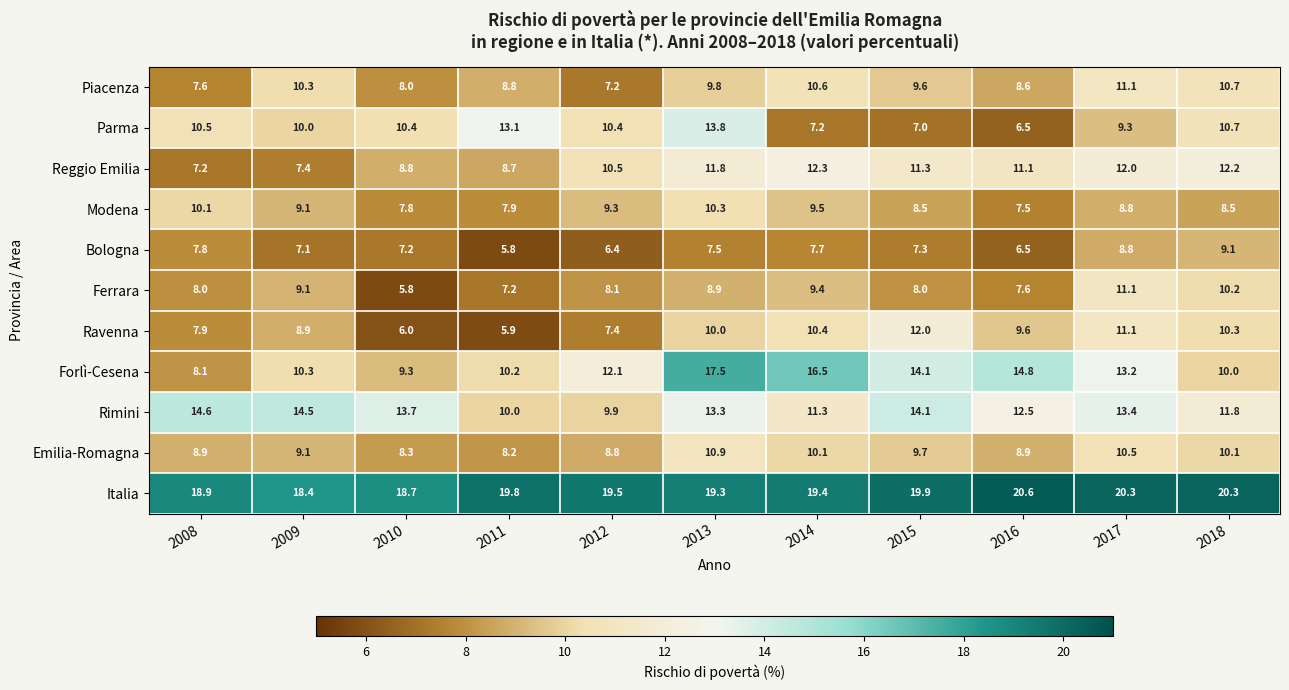

At which label is Ravenna closest to 8?

2008